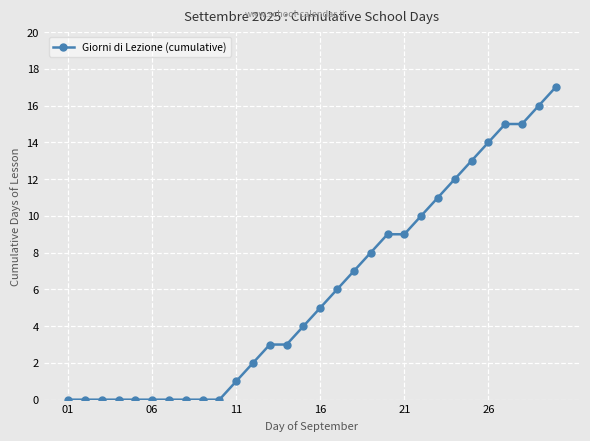

How many lines are shown in the chart?

1